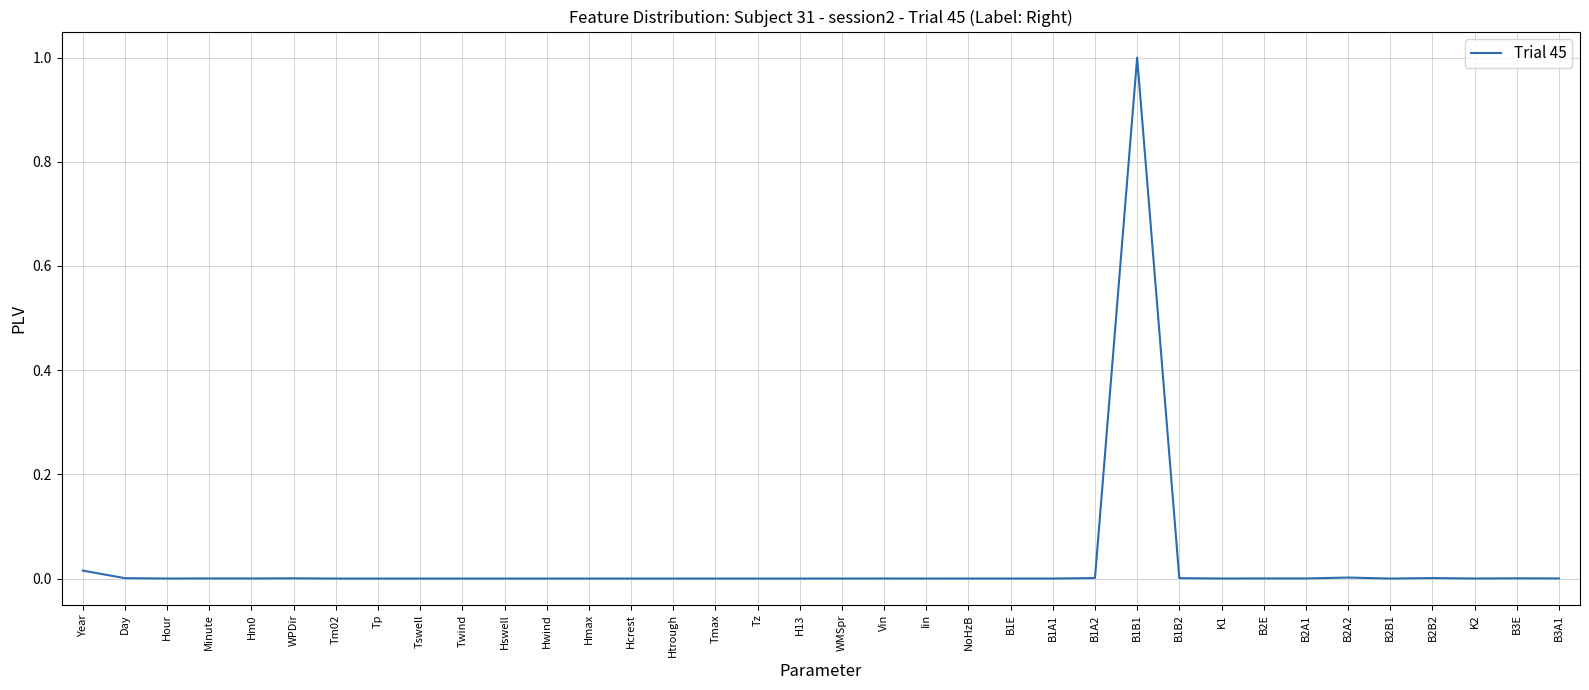

At which category does the chart reach its peak across all series?

B1B1